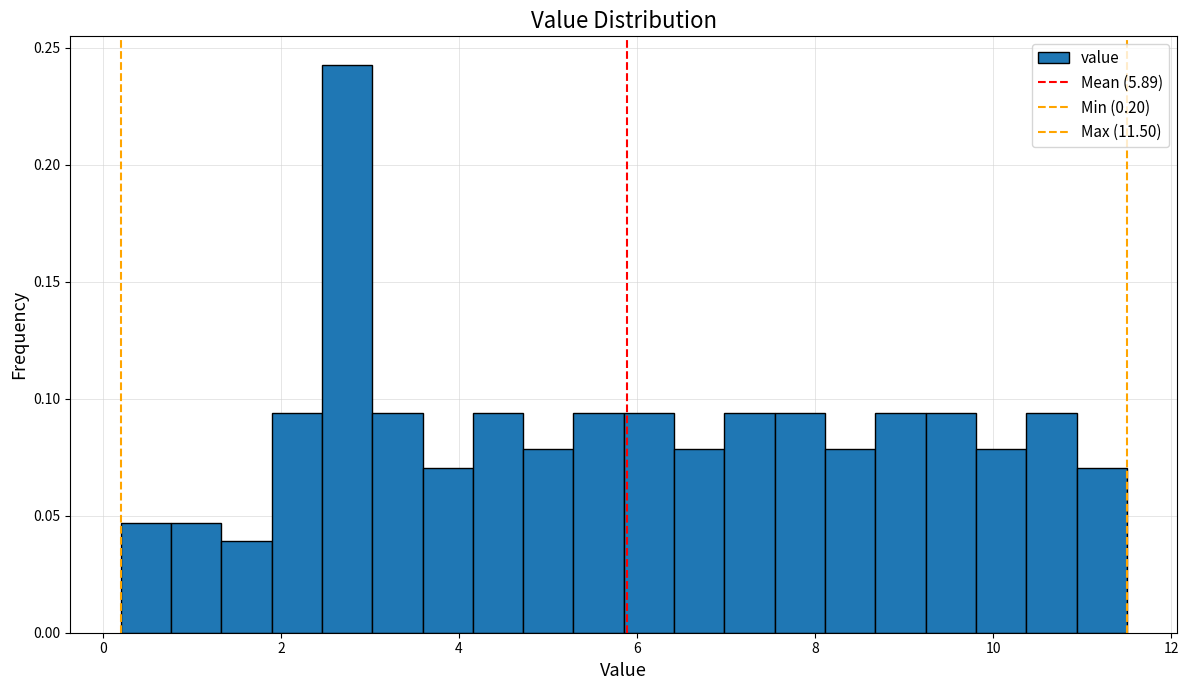

Around what value on the x-axis is the tallest bar? Give the approximate position of its centre, as read against the axis.

2.8